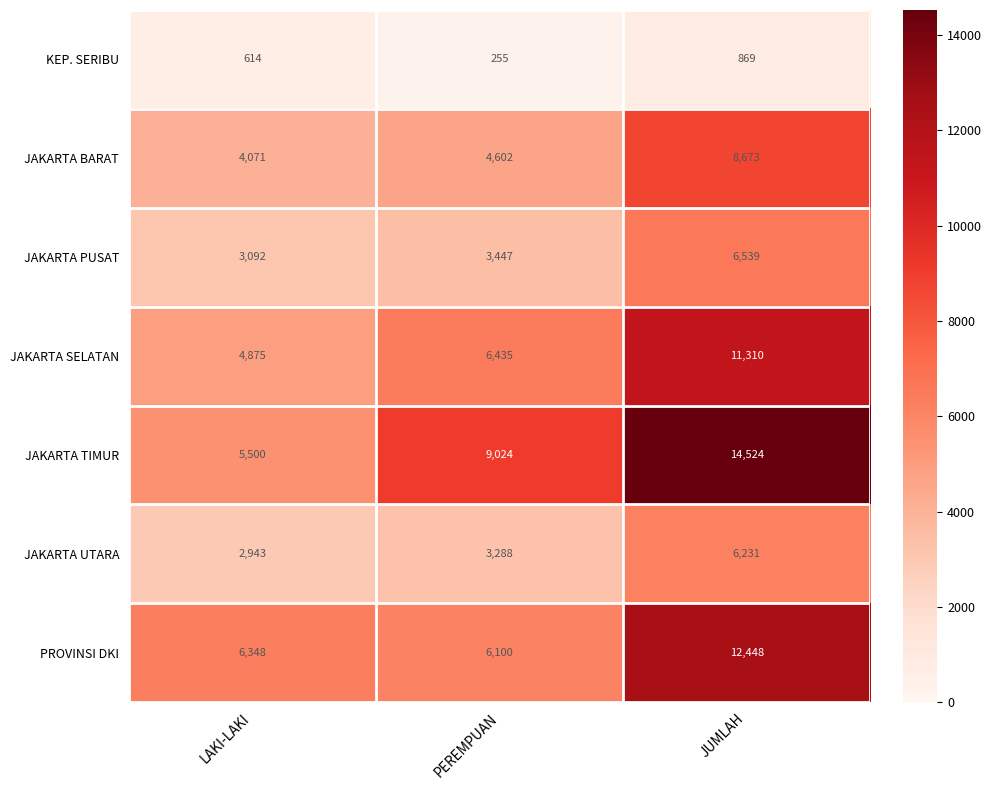

At which category is the sum across all series the highest?

JUMLAH